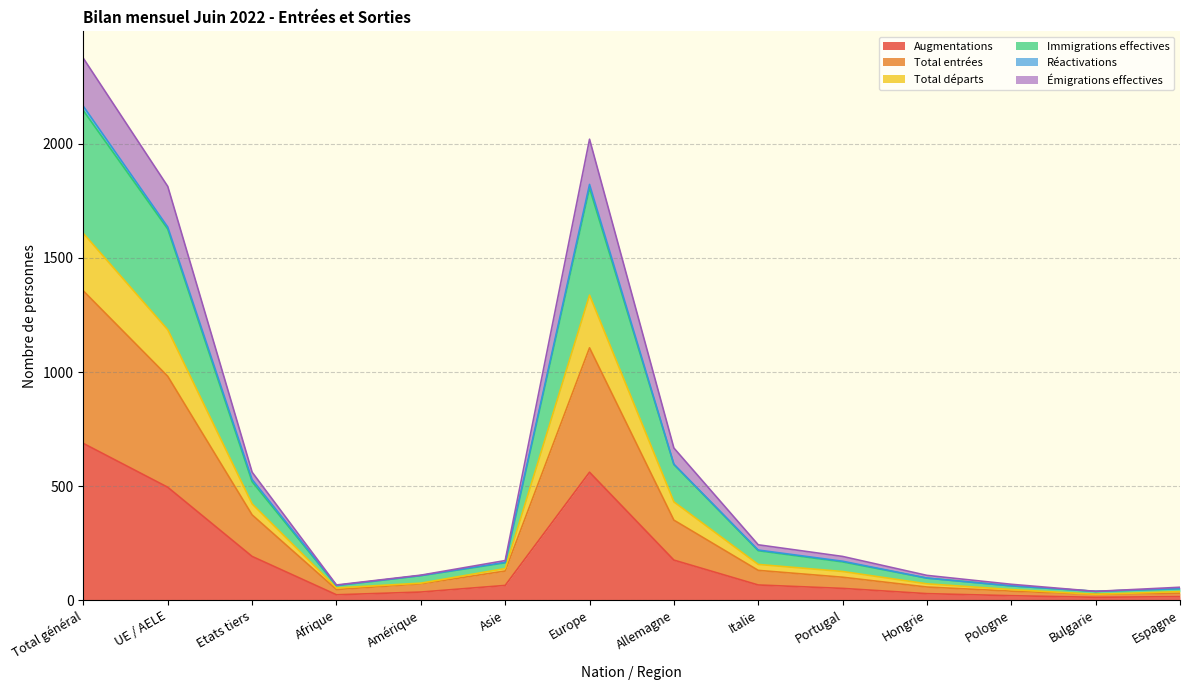

Does the chart have visible grid lines?

Yes